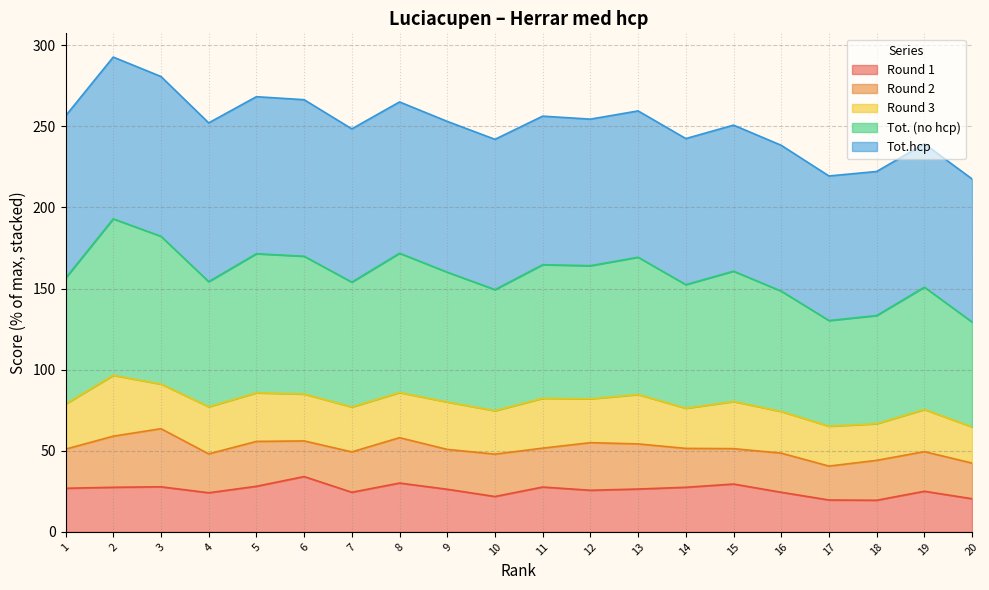

What is the lowest value of the Round 1 series?

19.5